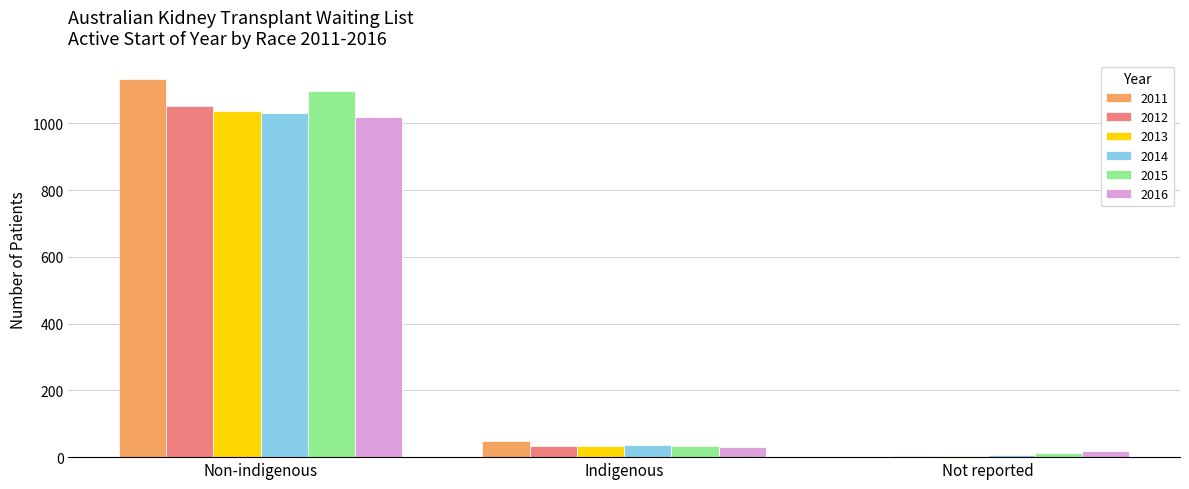

What is the sum of all 2016 values?

1067